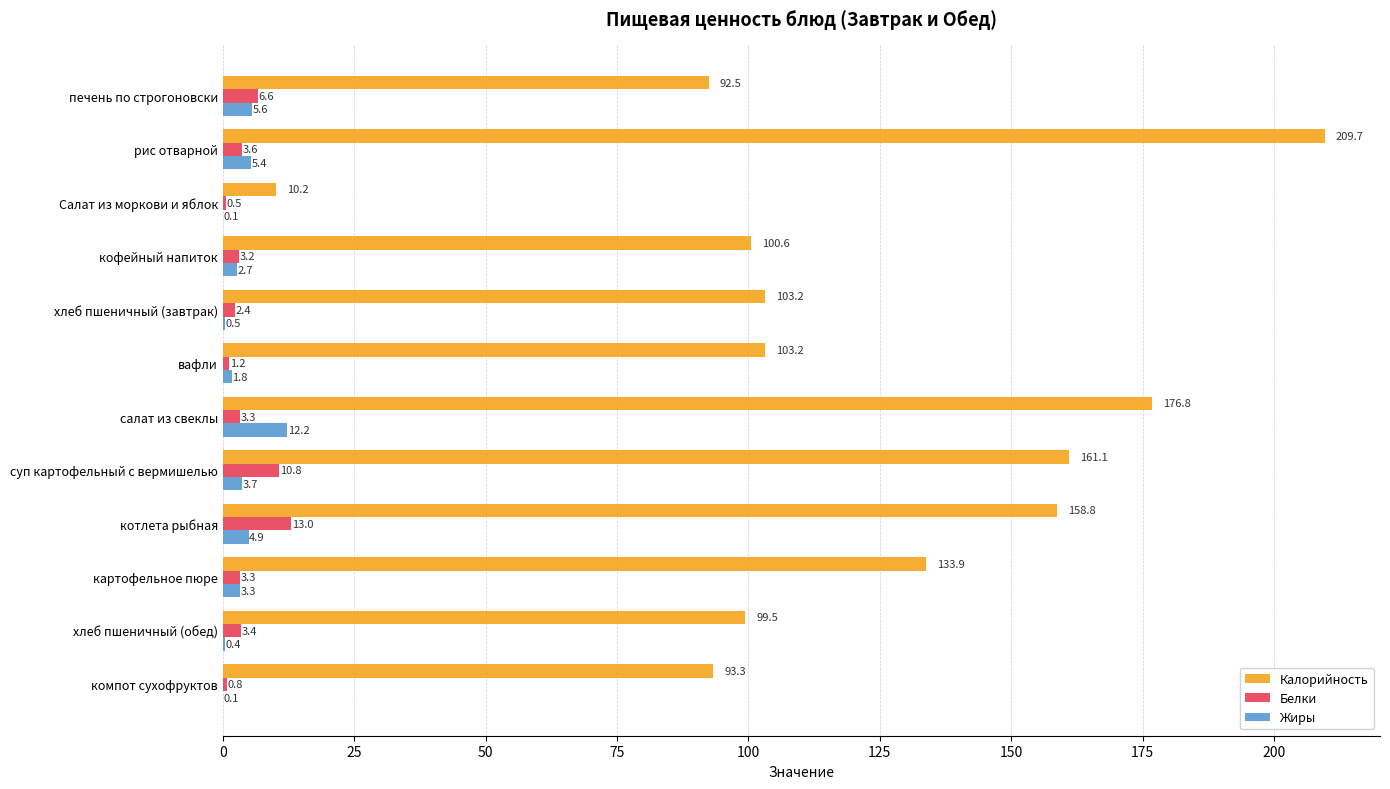

Is it true that Жиры equals 2.7 at кофейный напиток?

True